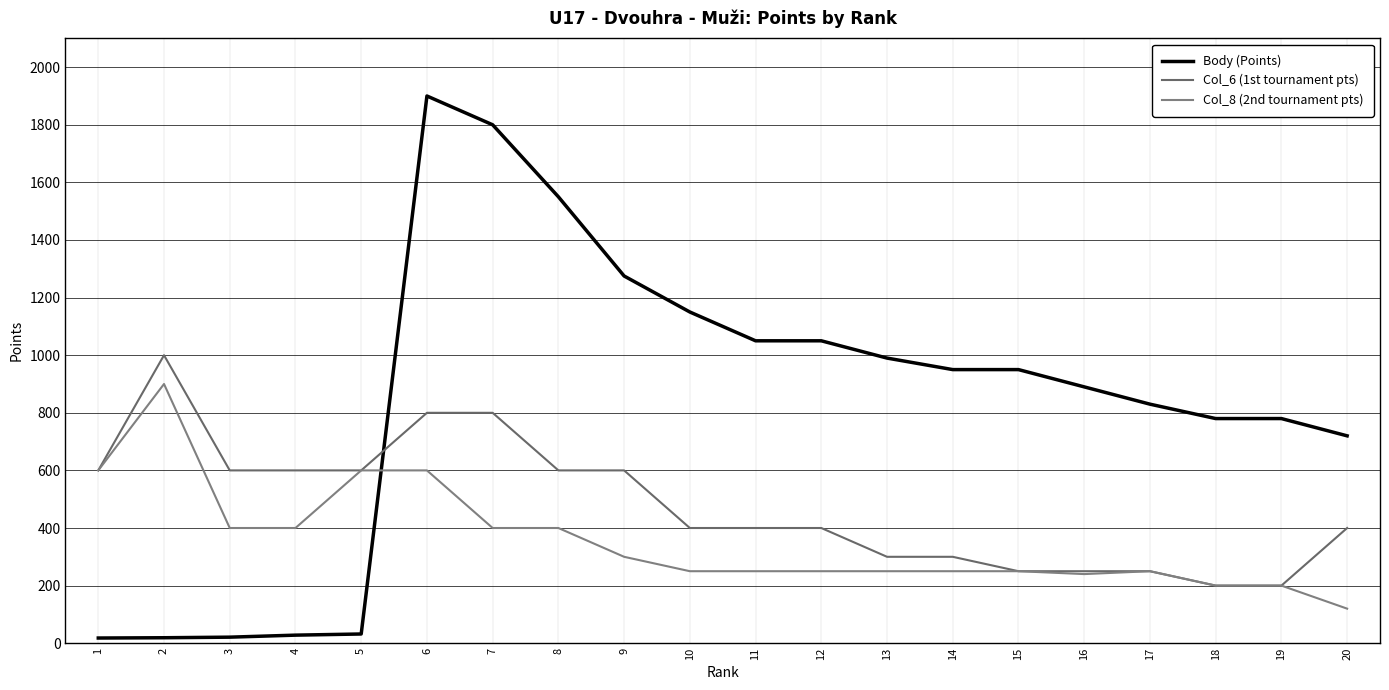

True or false: Col_8 (2nd tournament pts) and Col_6 (1st tournament pts) intersect in this chart.

False